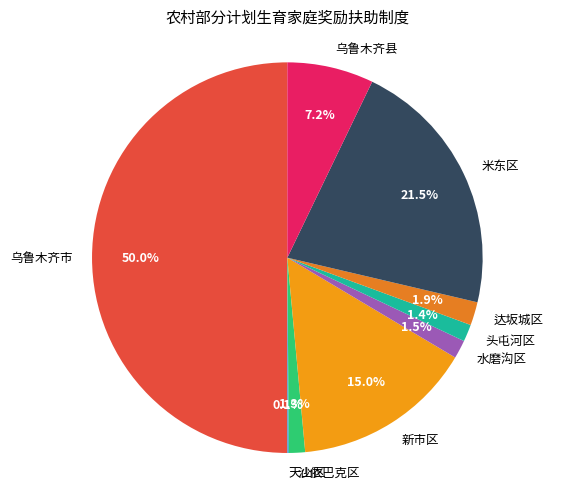

What percentage do 头屯河区 and 水磨沟区 together represent?

2.9%